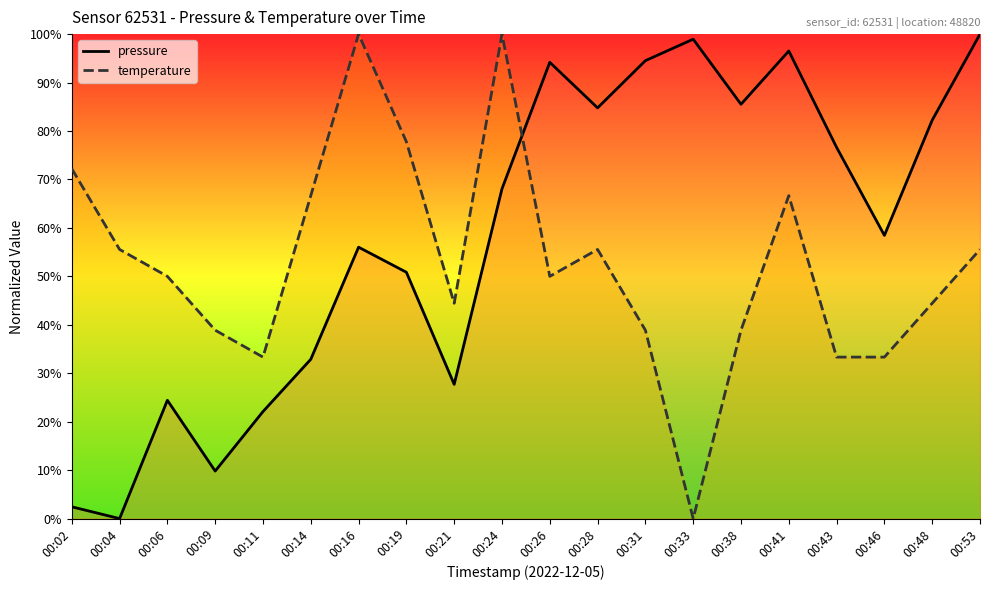

The value of temperature at 00:21 is 44.4. True or false?

True